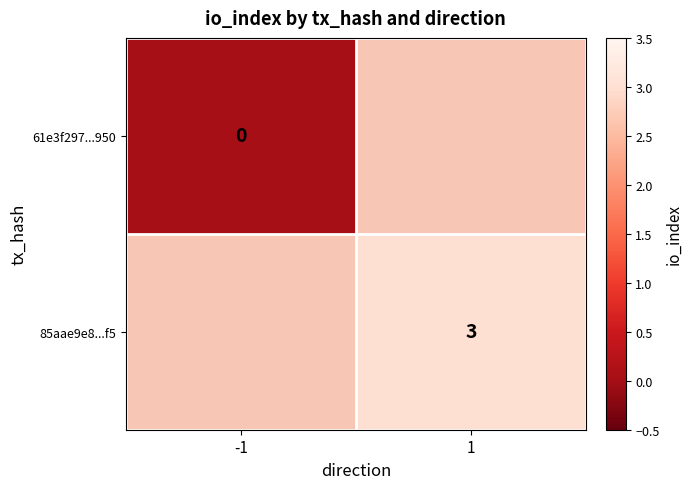

At which category does the chart reach its peak across all series?

1